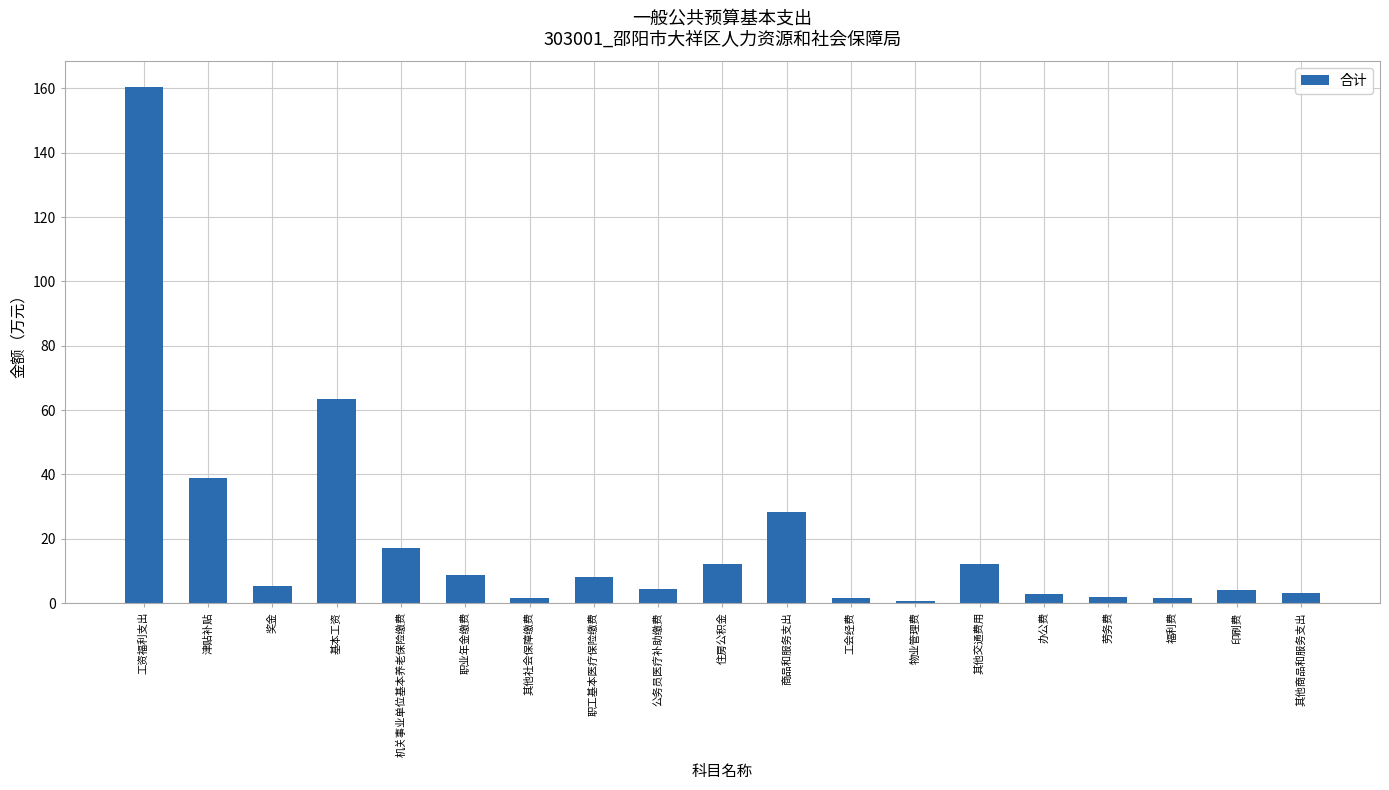

What is the difference between the values at 职业年金缴费 and 其他社会保障缴费?

6.9